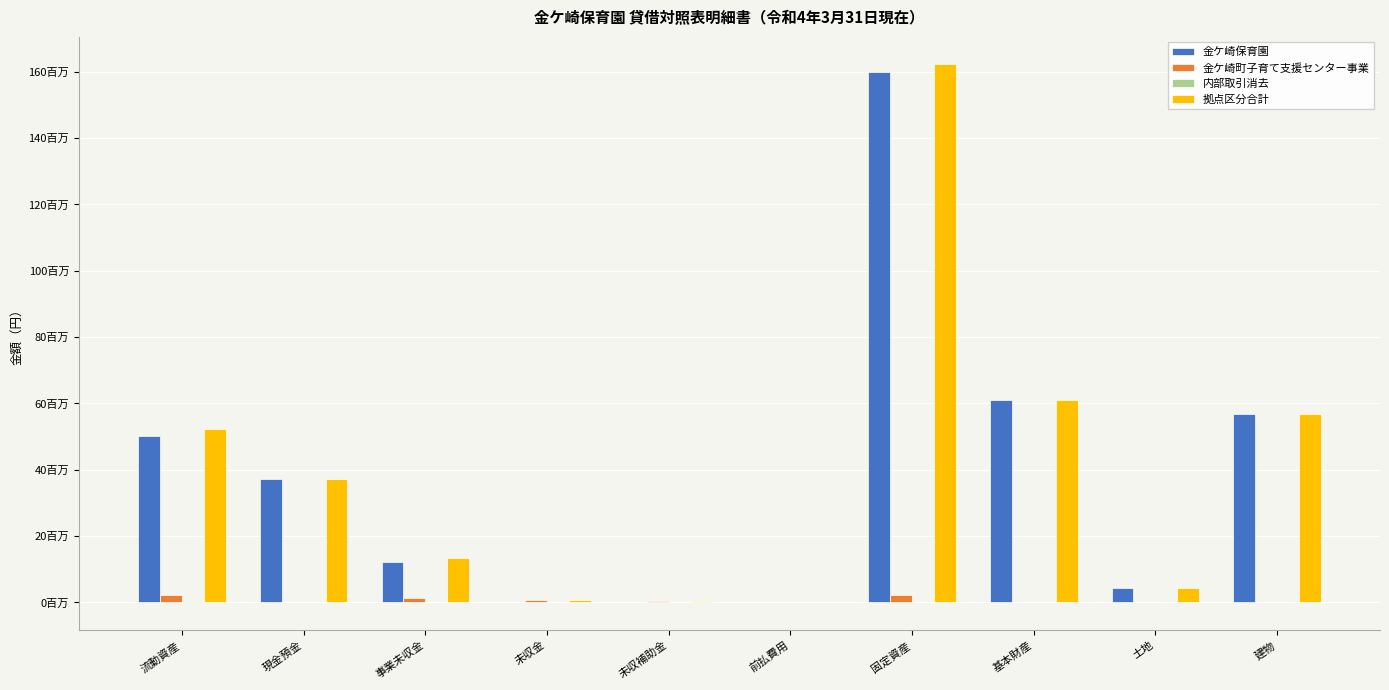

Reading left to right, list all the values displayed in this chart.

金ケ崎保育園: 流動資産=50281990	現金預金=37226269	事業未収金=12265830	未収金=191835	未収補助金=216000	前払費用=182056	固定資産=160090941	基本財産=61192453	土地=4220000	建物=56972453
金ケ崎町子育て支援センター事業: 流動資産=2248490	現金預金=43292	事業未収金=1211583	未収金=693615	未収補助金=300000	前払費用=0	固定資産=2305745	基本財産=0	土地=0	建物=0
内部取引消去: 流動資産=-200000	現金預金=0	事業未収金=0	未収金=0	未収補助金=0	前払費用=0	固定資産=0	基本財産=0	土地=0	建物=0
拠点区分合計: 流動資産=52330480	現金預金=37269561	事業未収金=13477413	未収金=885450	未収補助金=516000	前払費用=182056	固定資産=162396686	基本財産=61192453	土地=4220000	建物=56972453